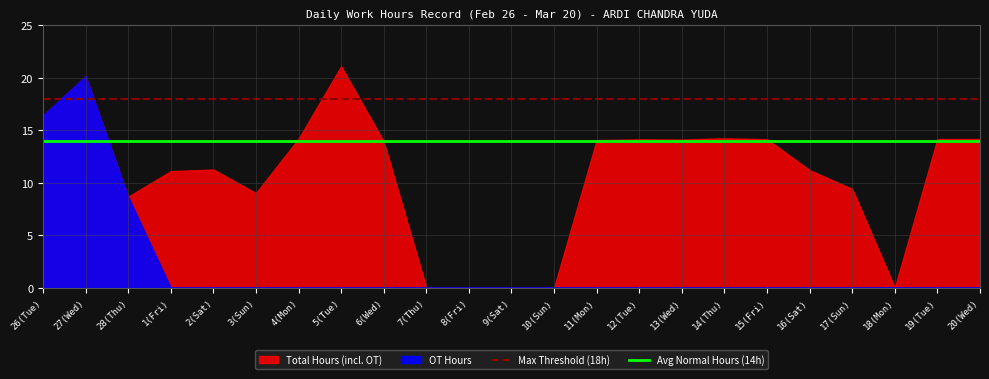

What is the label of the 20th point from the right?

1(Fri)